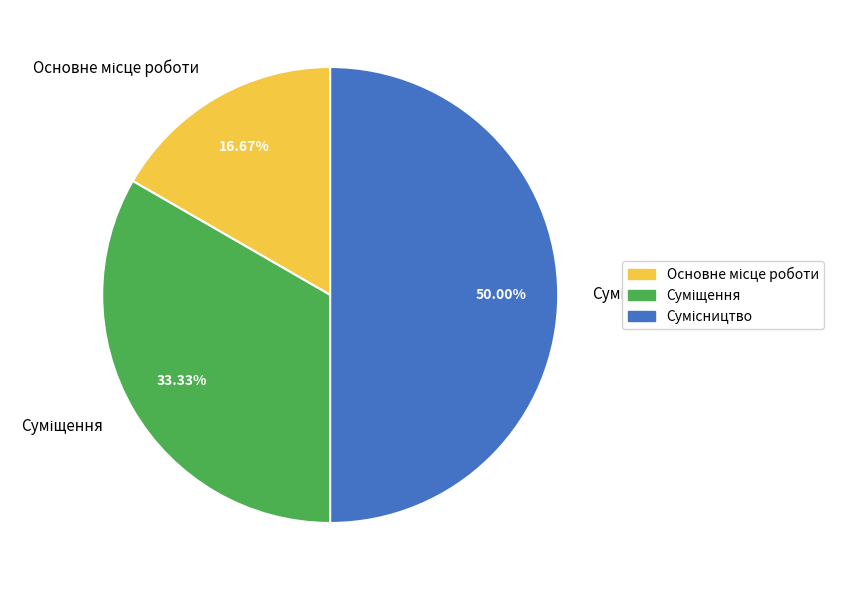

How many slices are in this pie chart?

3